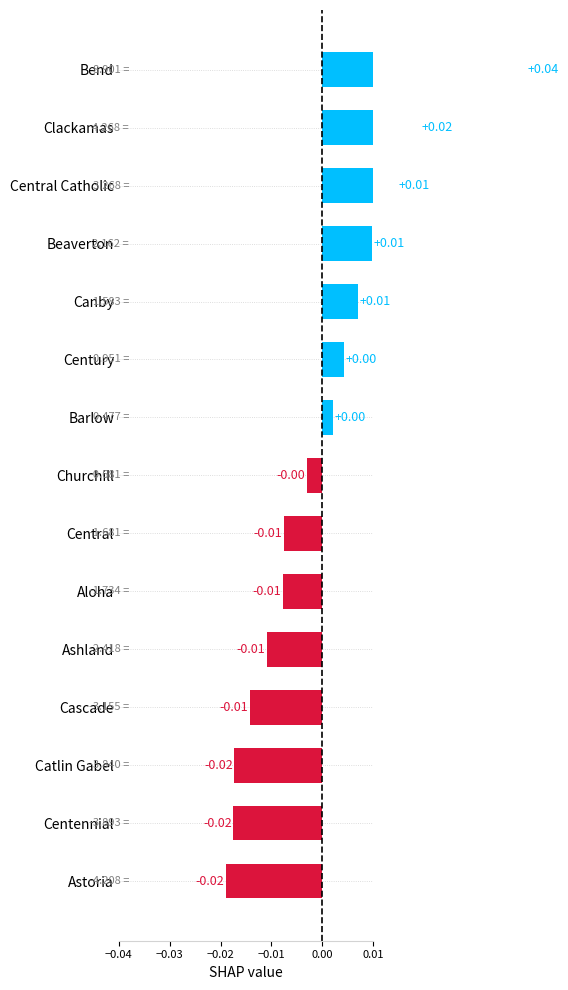

The chart shows a value of -0.0 at Astoria. True or false?

True